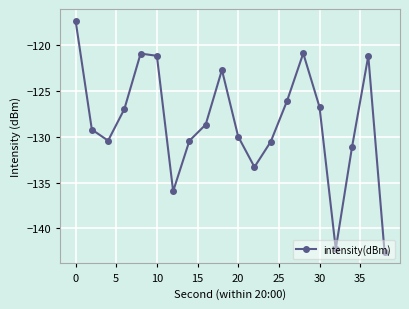

Count the number of categories in the chart.

20